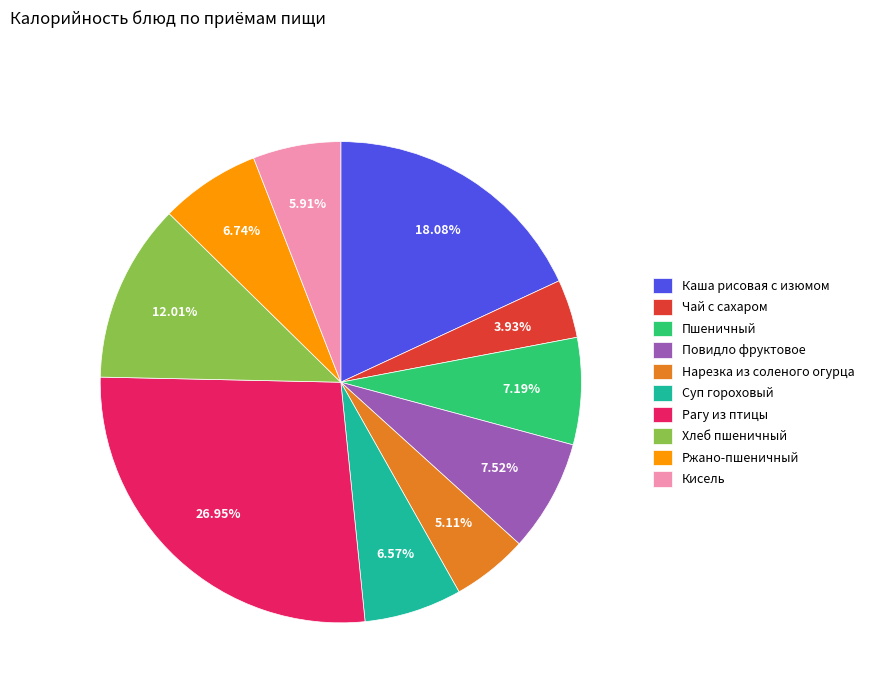

To the nearest percent, what is the difference between the largest and smallest slice percentages?

23%